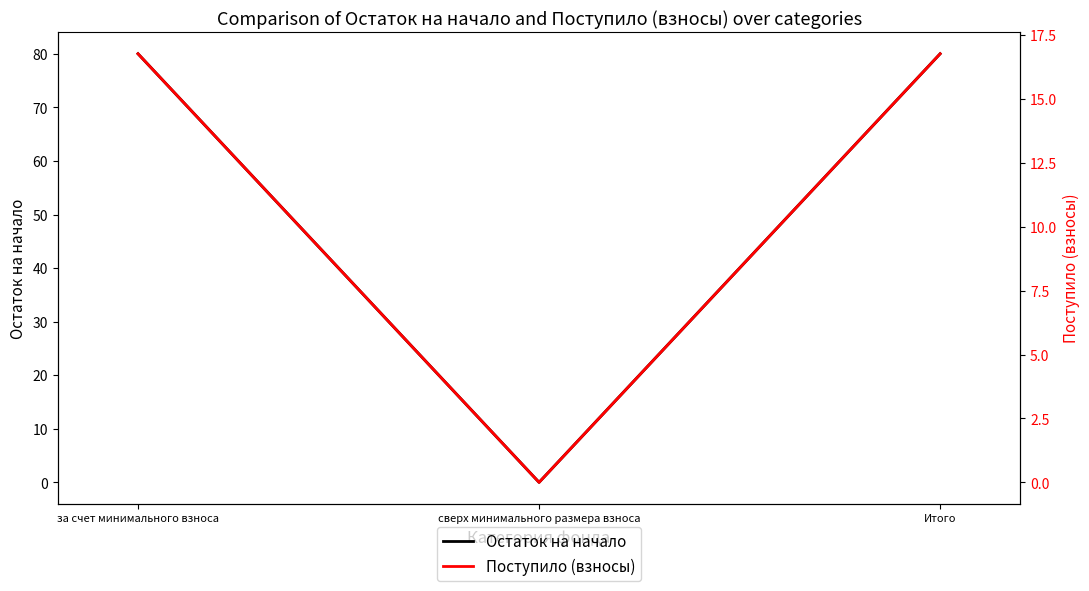

What is the approximate value of Поступило (взносы) at Итого?

16.8